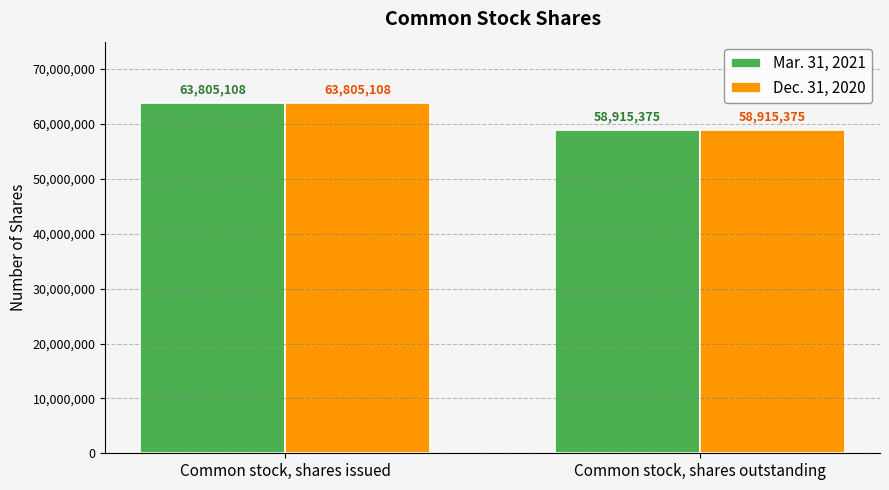

What is the label of the 1st bar from the left?

Common stock, shares issued